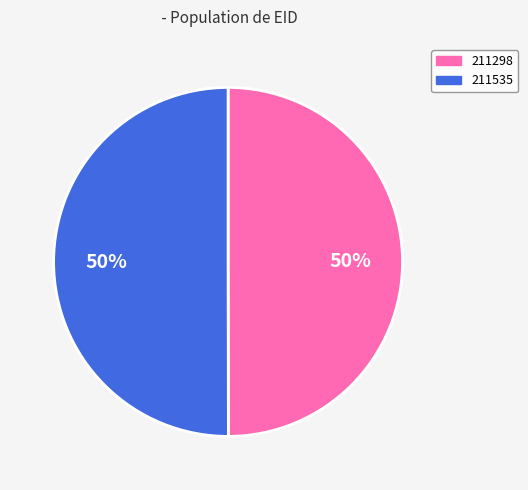

To the nearest percent, what is the average slice percentage?

50%